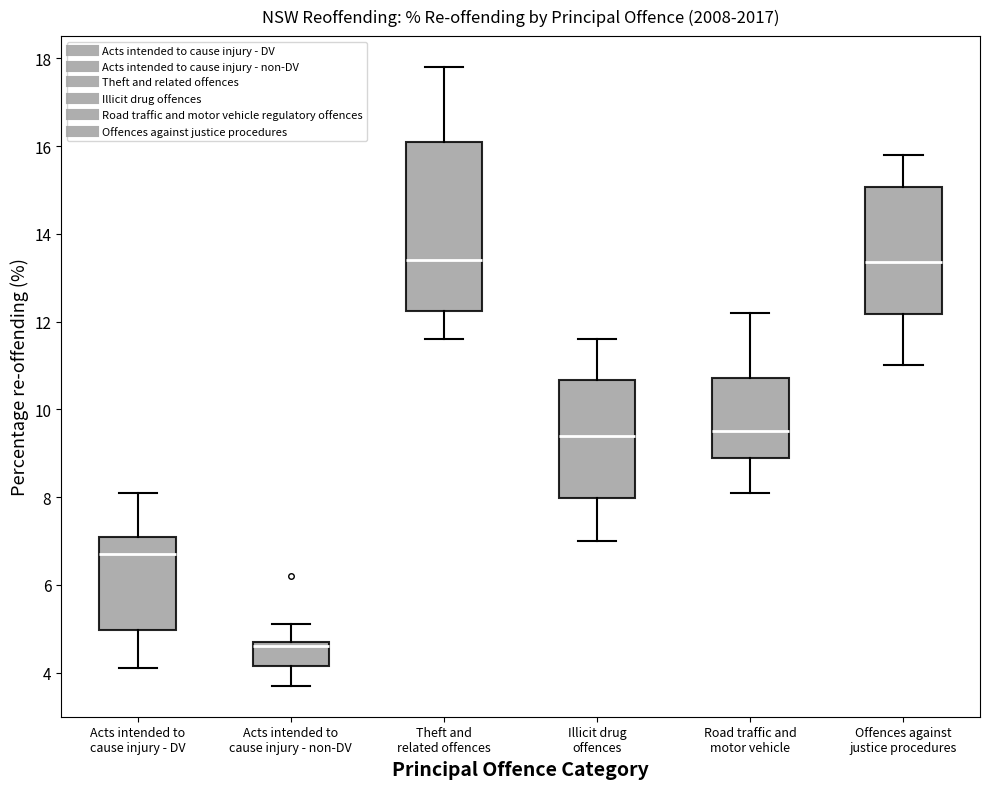

Comparing the boxes themselves (not the whiskers), which one is the tallest?

Theft and related offences